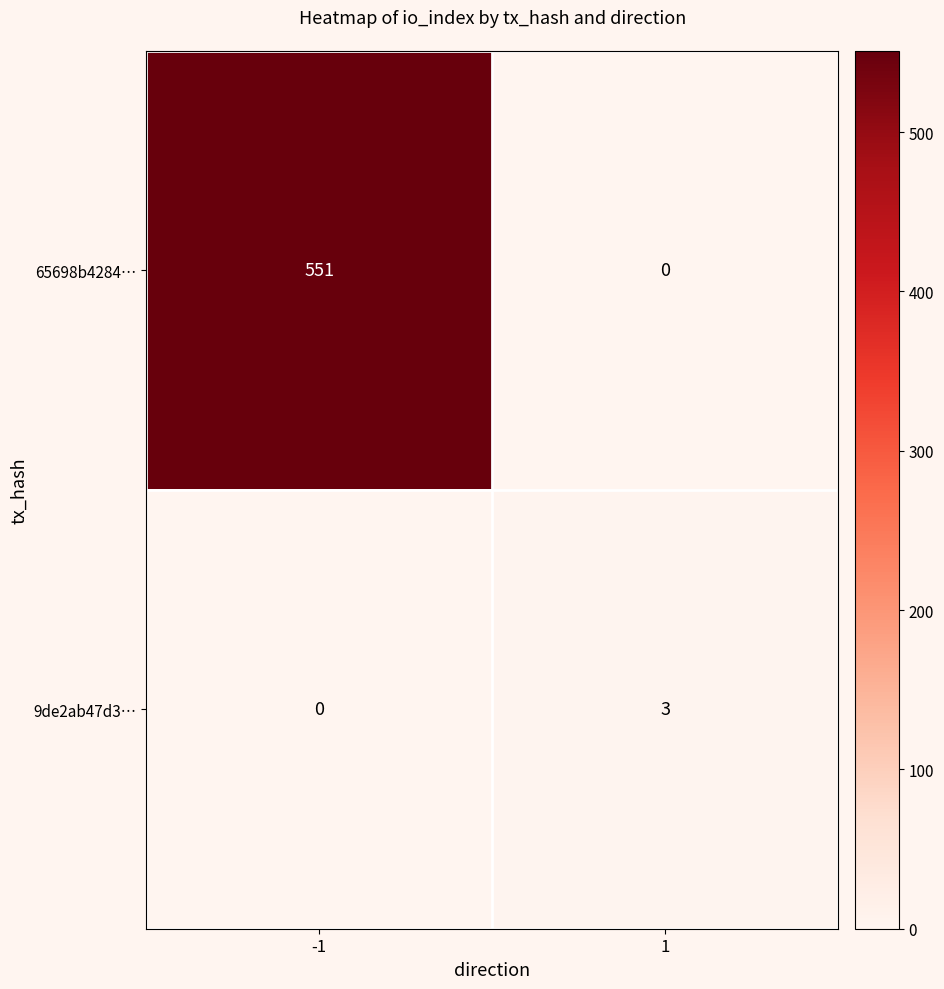

Count the number of data series in this chart.

2